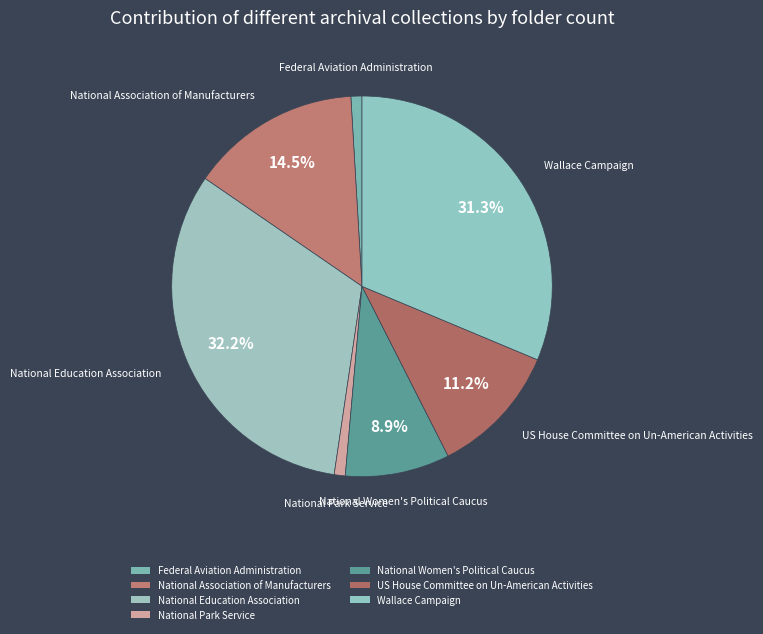

How many segments does this pie chart have?

7